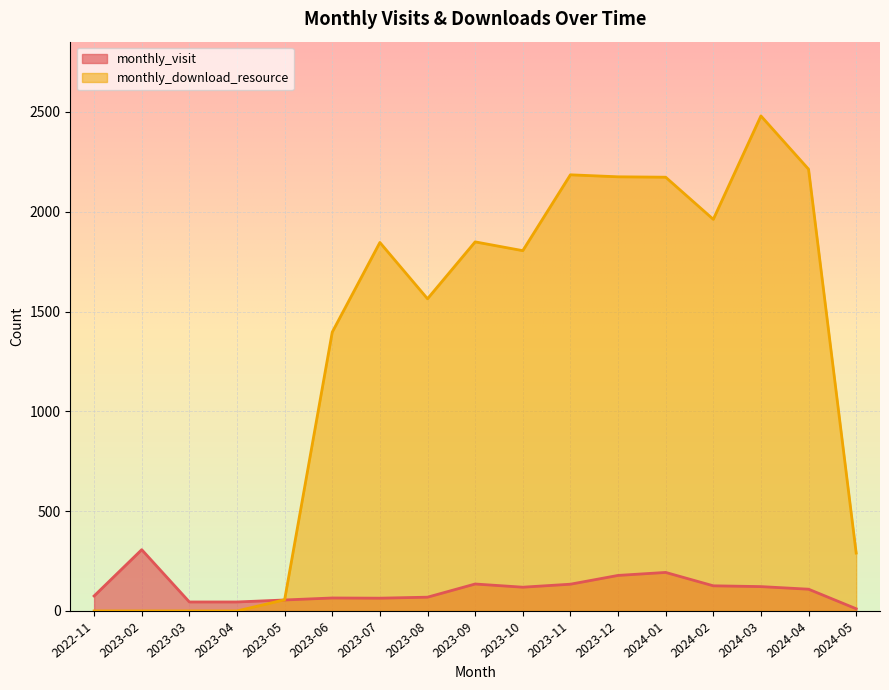

Reading left to right, extract all data points from this chart.

monthly_visit: 2022-11=75	2023-02=307	2023-03=45	2023-04=45	2023-05=55	2023-06=65	2023-07=64	2023-08=69	2023-09=135	2023-10=119	2023-11=134	2023-12=178	2024-01=193	2024-02=126	2024-03=122	2024-04=109	2024-05=11
monthly_download_resource: 2022-11=0	2023-02=0	2023-03=0	2023-04=0	2023-05=56	2023-06=1397	2023-07=1846	2023-08=1564	2023-09=1849	2023-10=1805	2023-11=2185	2023-12=2175	2024-01=2173	2024-02=1962	2024-03=2480	2024-04=2213	2024-05=290